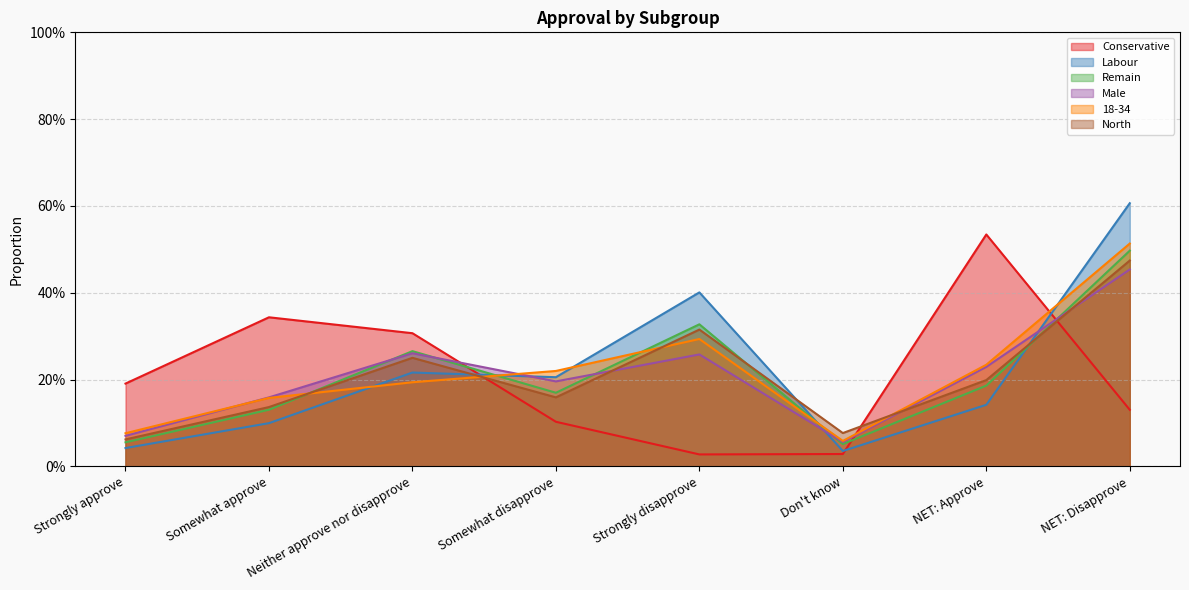

At how many categories does at least one series exceed 0?

8